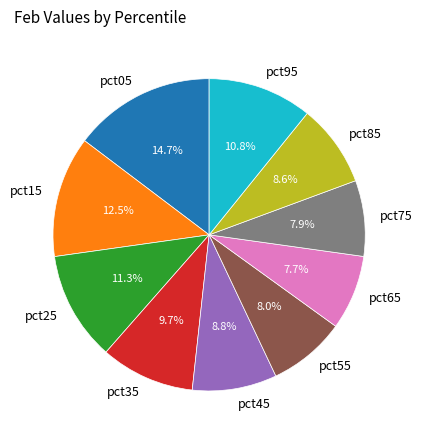

To the nearest percent, what is the difference between the pct25 and pct05 slice percentages?

3%